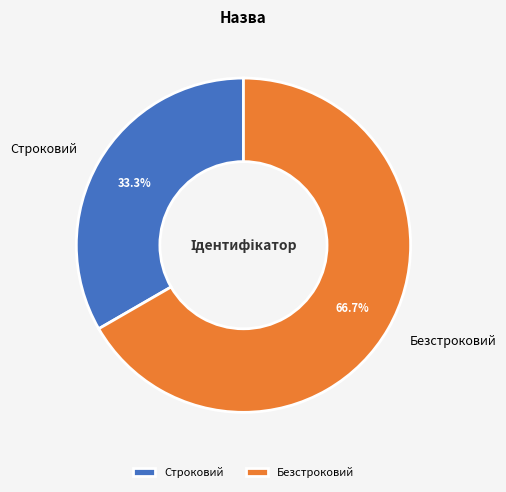

Does Строковий account for over 50% of the chart?

No